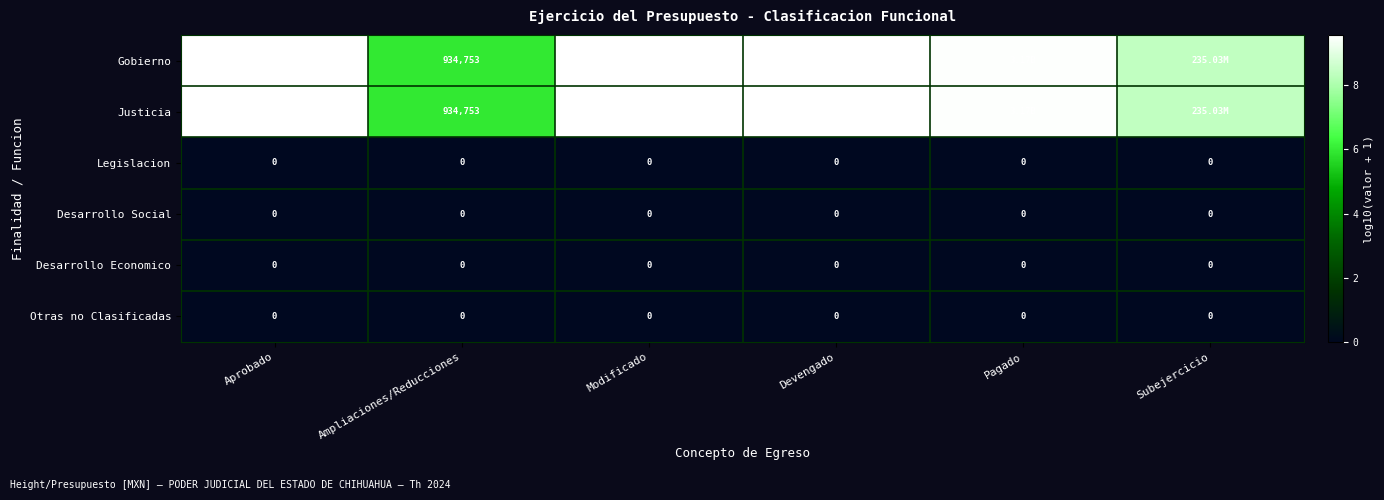

At which label does Justicia first exceed 9?

Aprobado